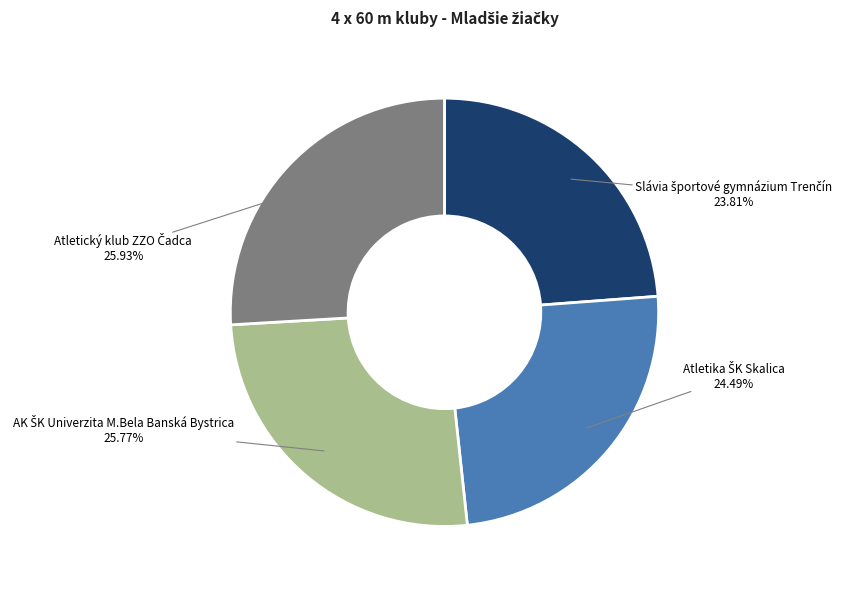

Does any single category account for the majority?

No